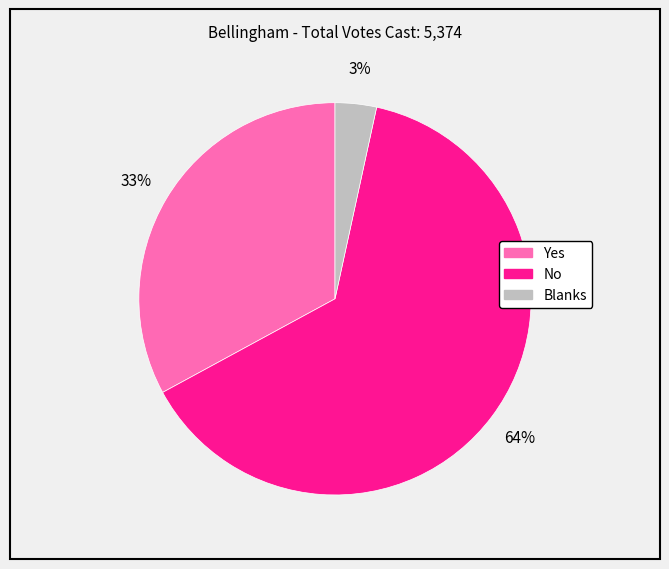

The Yes slice represents 44% of the pie. True or false?

False